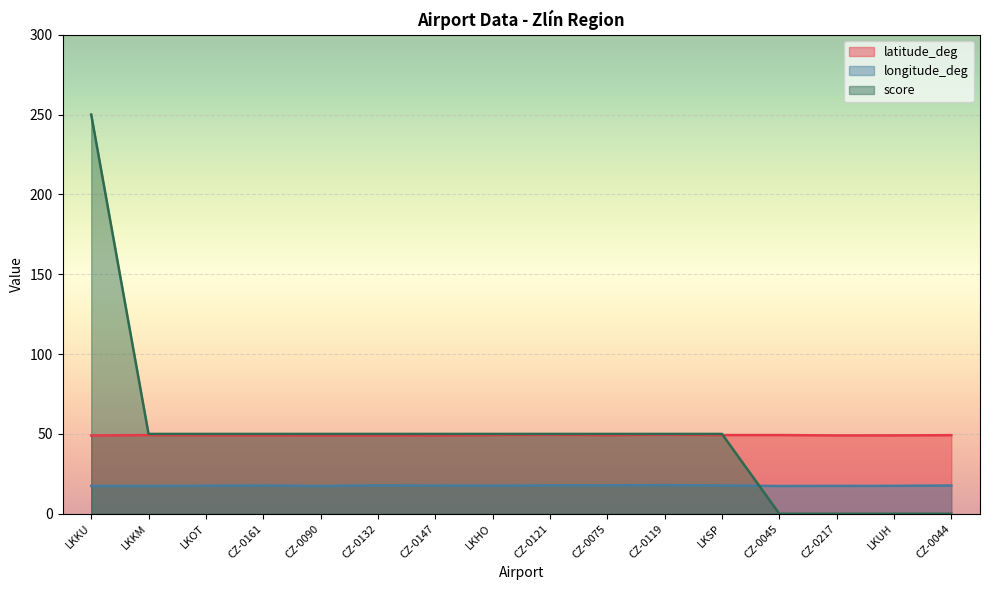

What is the label of the 16th point from the right?

LKKU